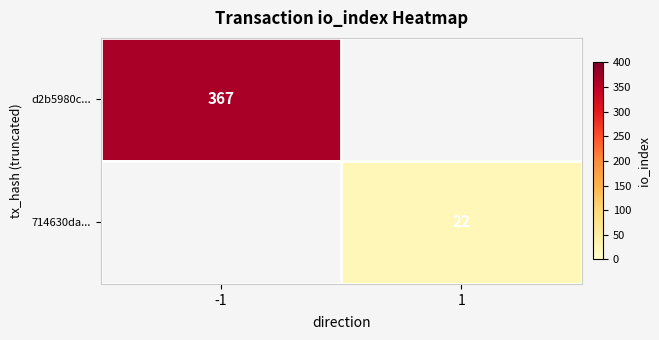

Is it true that 714630da... equals 40 at 1?

False